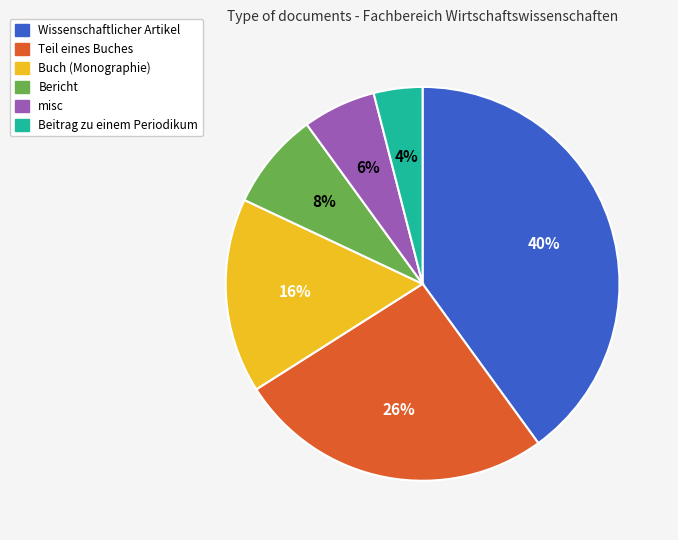

Which slice is the smallest?

Beitrag zu einem Periodikum